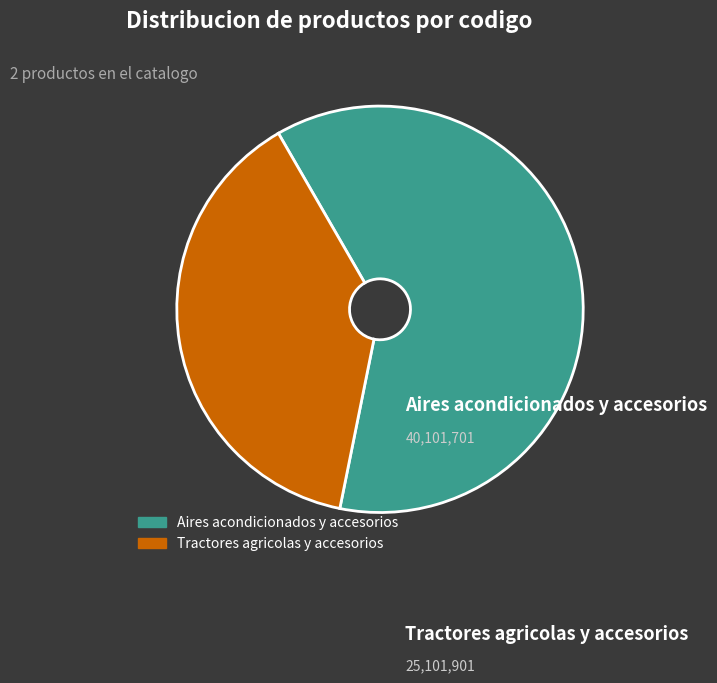

True or false: Aires acondicionados y accesorios accounts for 62% of the total.

True